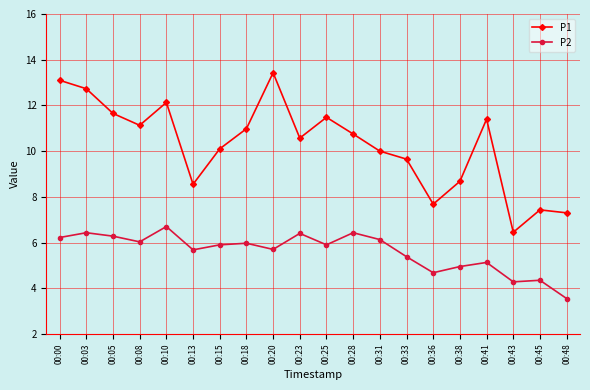

Is it true that P1 equals 14.2 at 00:15?

False